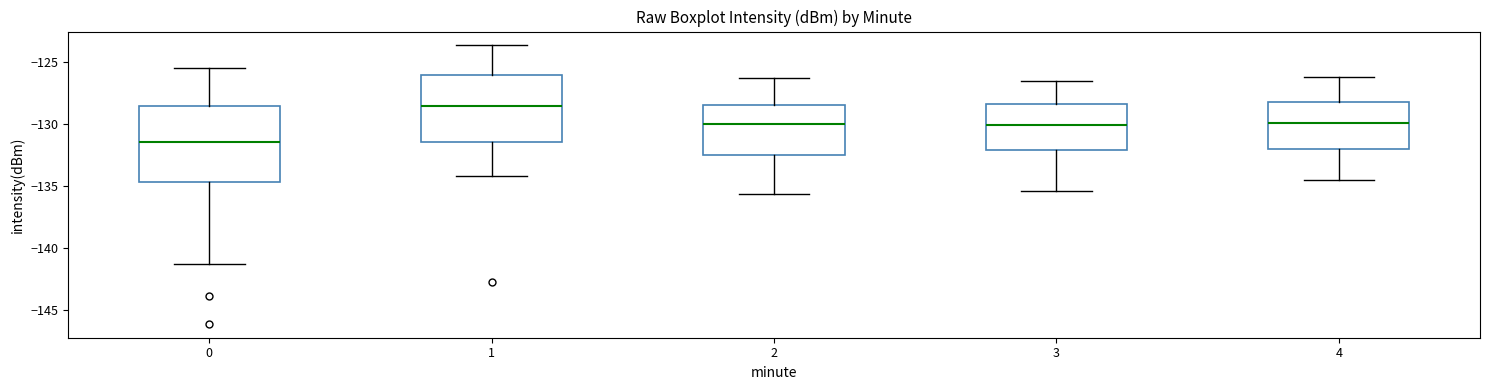

Which box has the highest median line?

1